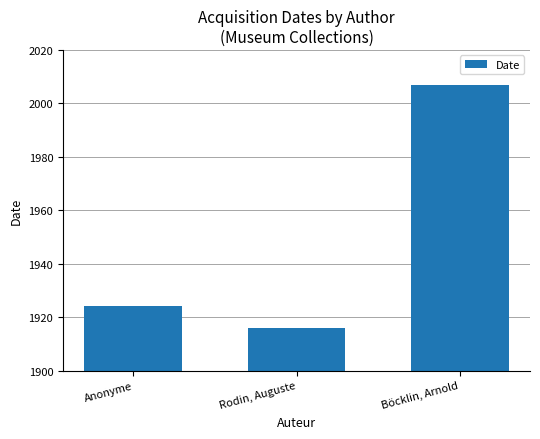

What is the ratio of the value at Anonyme to the value at Rodin, Auguste?

1.0